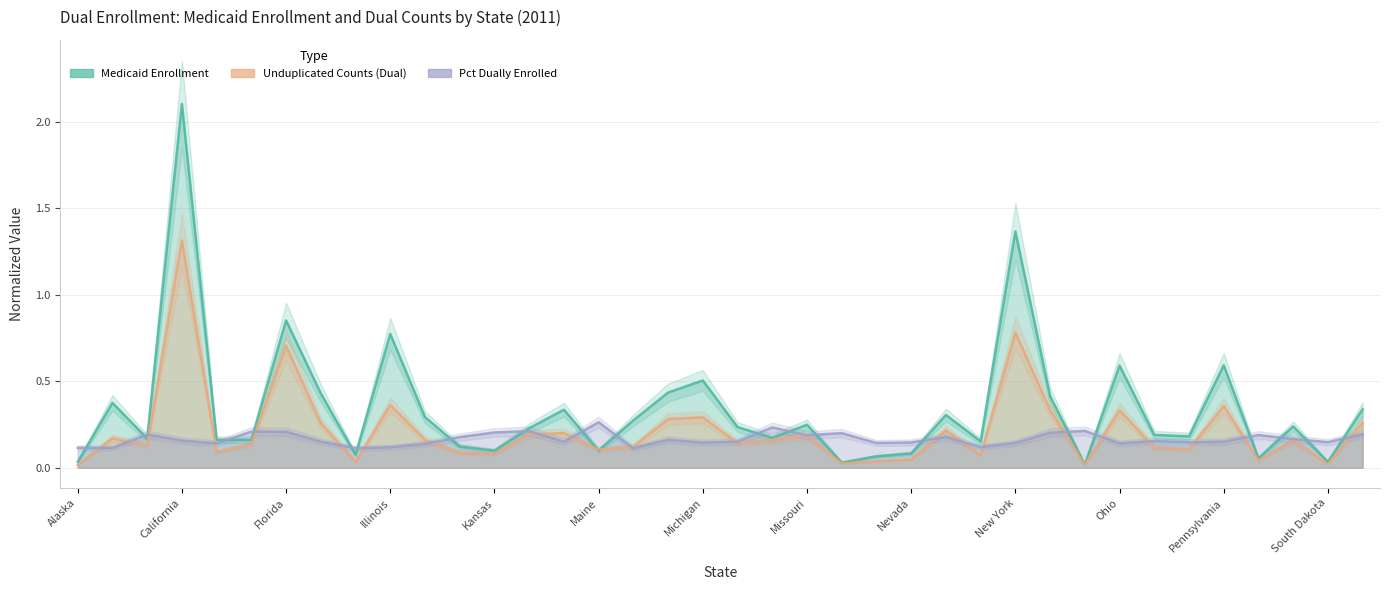

The value of Medicaid Enrollment at Georgia is 0.2. True or false?

False